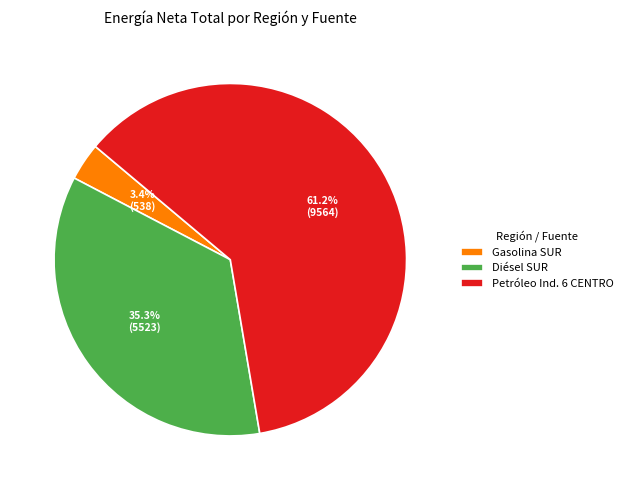

Does Gasolina SUR account for over 50% of the chart?

No